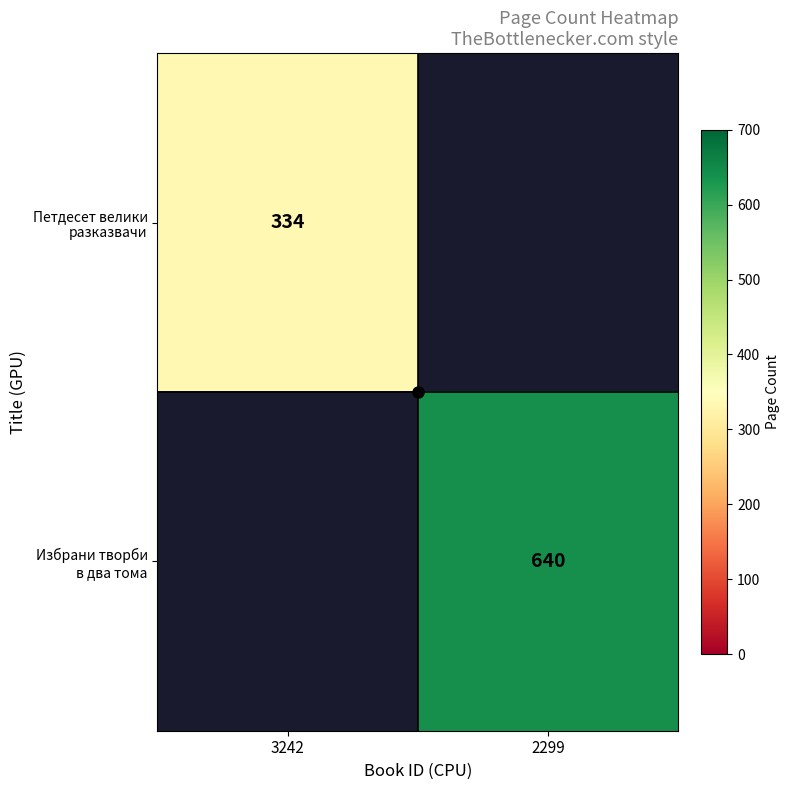

Rank the series at 3242 from highest to lowest value.

Петдесет велики разказвачи, Избрани творби в два тома